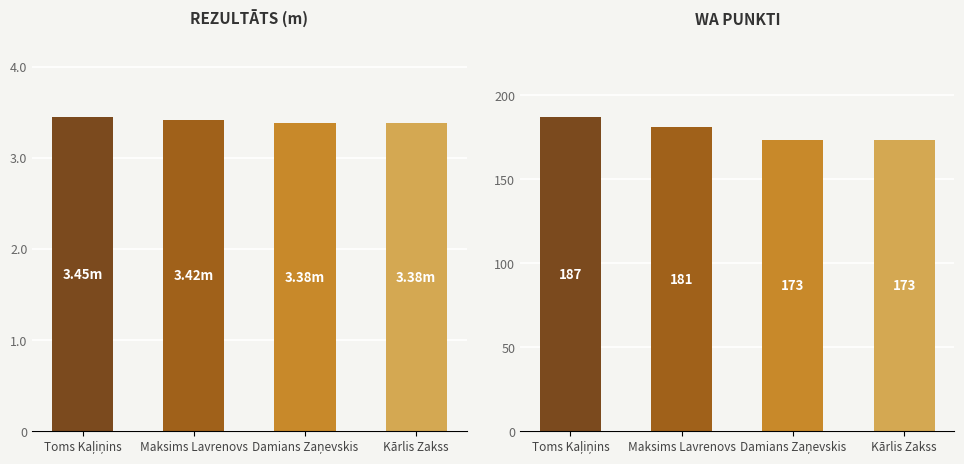

At which label does Rezultāts reach its minimum?

Damians Zaņevskis